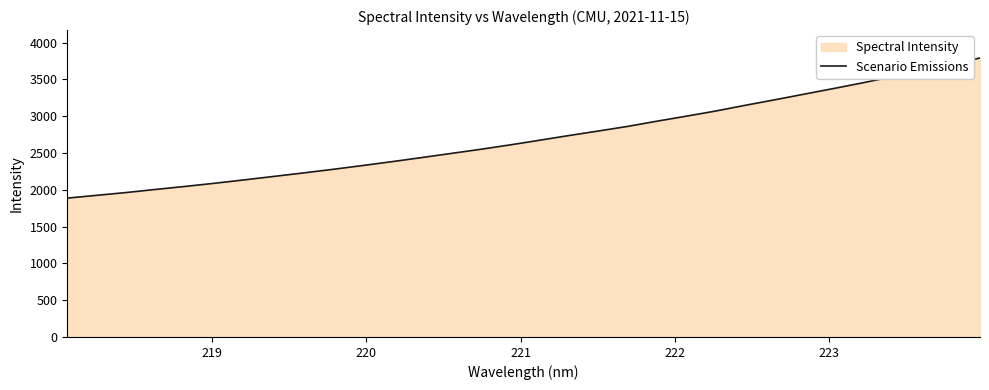

How many values exceed 2671?

16